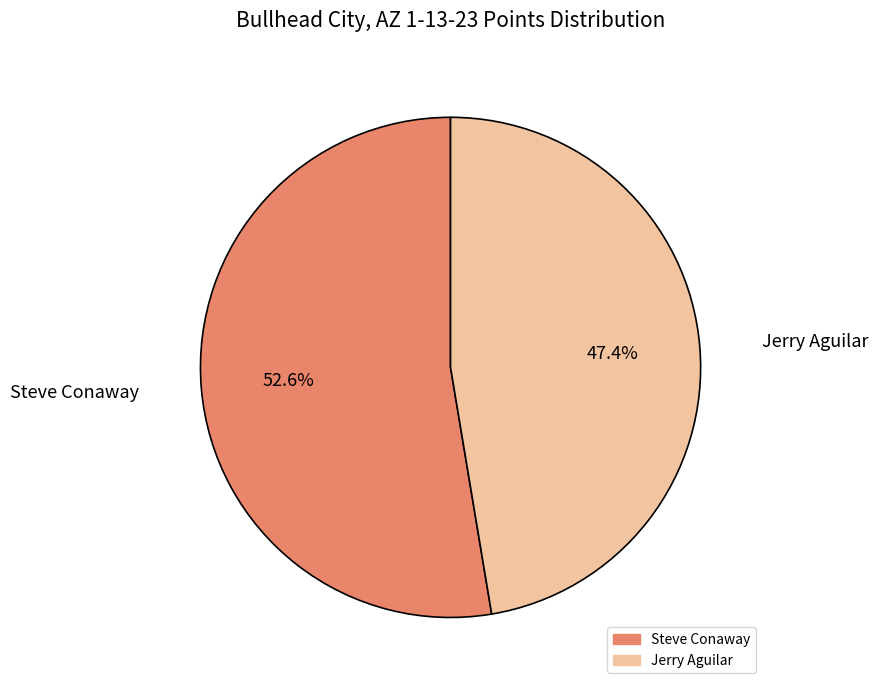

To the nearest percent, what is the combined percentage of Jerry Aguilar and Steve Conaway?

100%